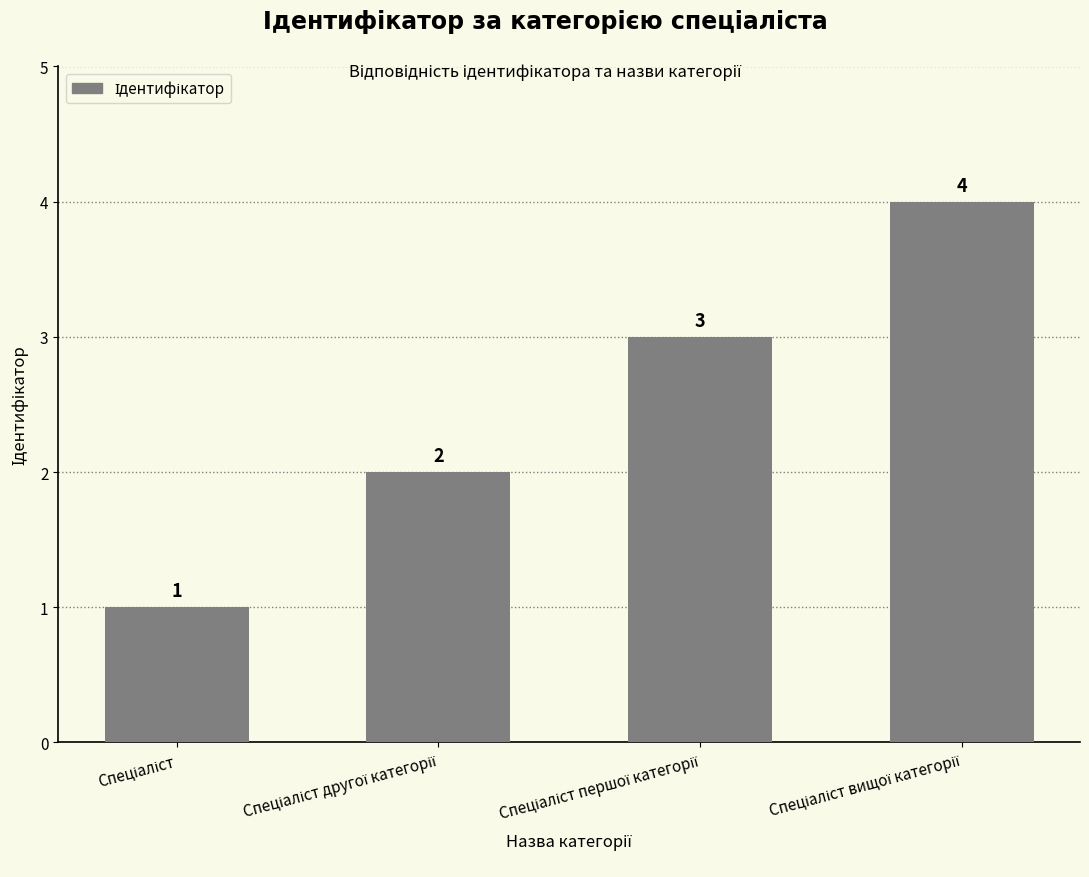

What is the value of the 4th bar from the left?

4